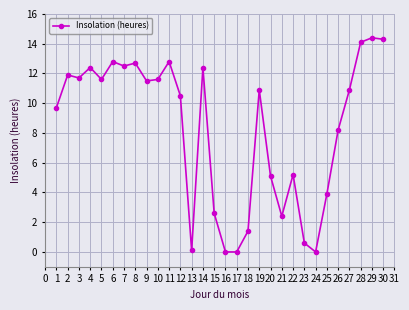

True or false: the data has more than 0 interior local peaks.

True